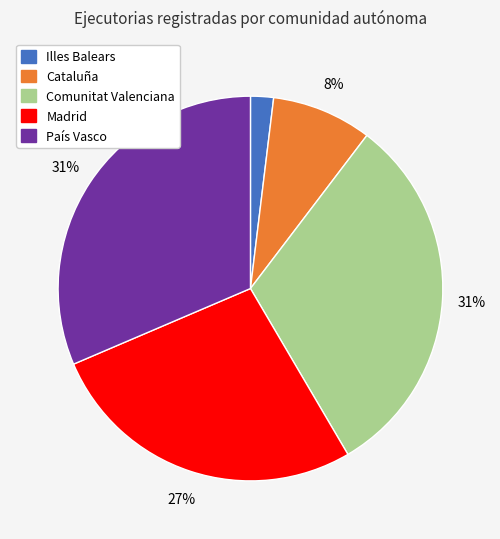

What is the ratio of the value at Cataluña to the value at Madrid?

0.3